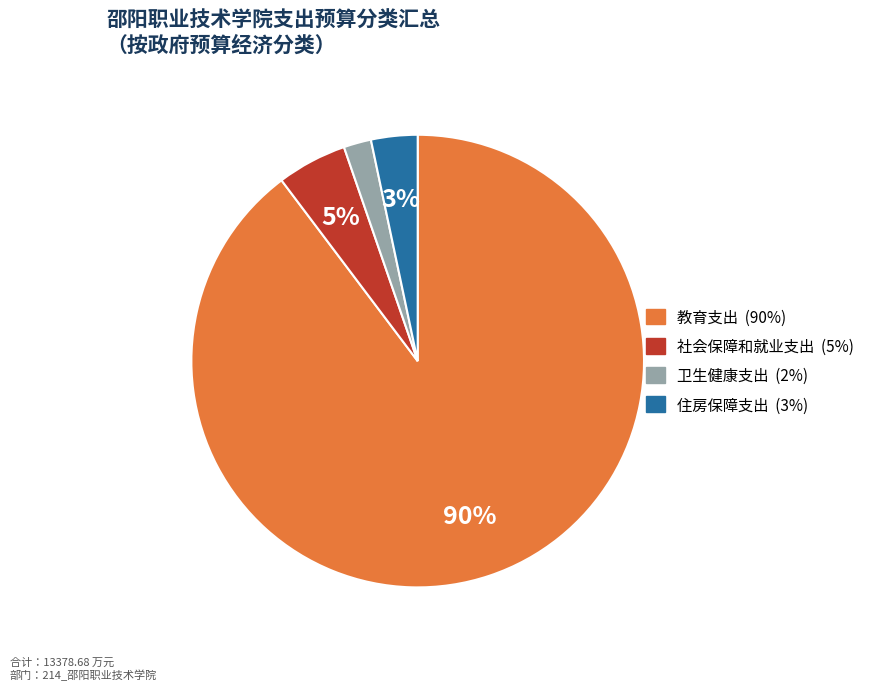

Between 教育支出 and 社会保障和就业支出, which is larger?

教育支出